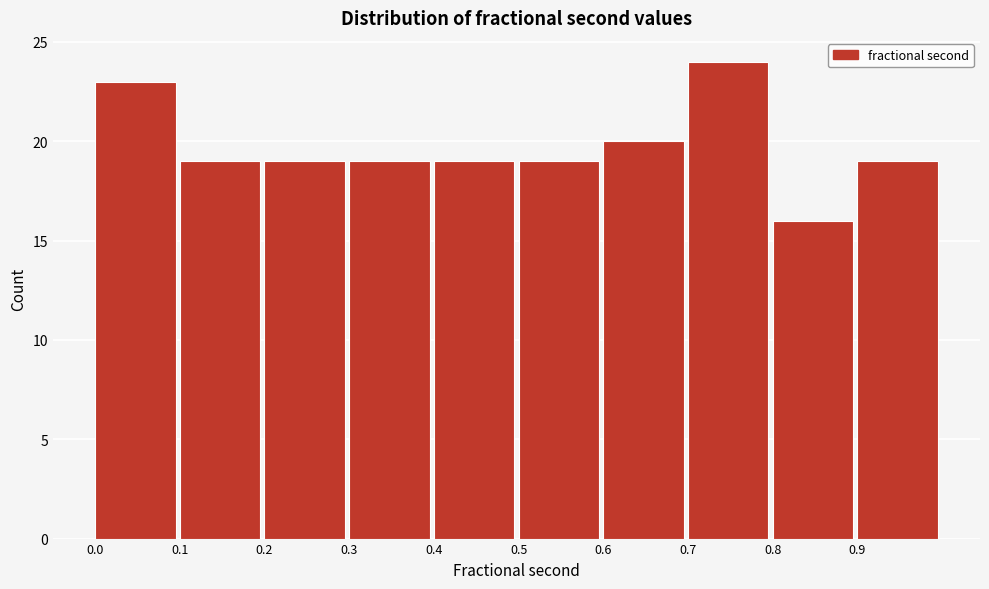

Over which range of the x-axis is the bar tallest?

0.7 to 0.8